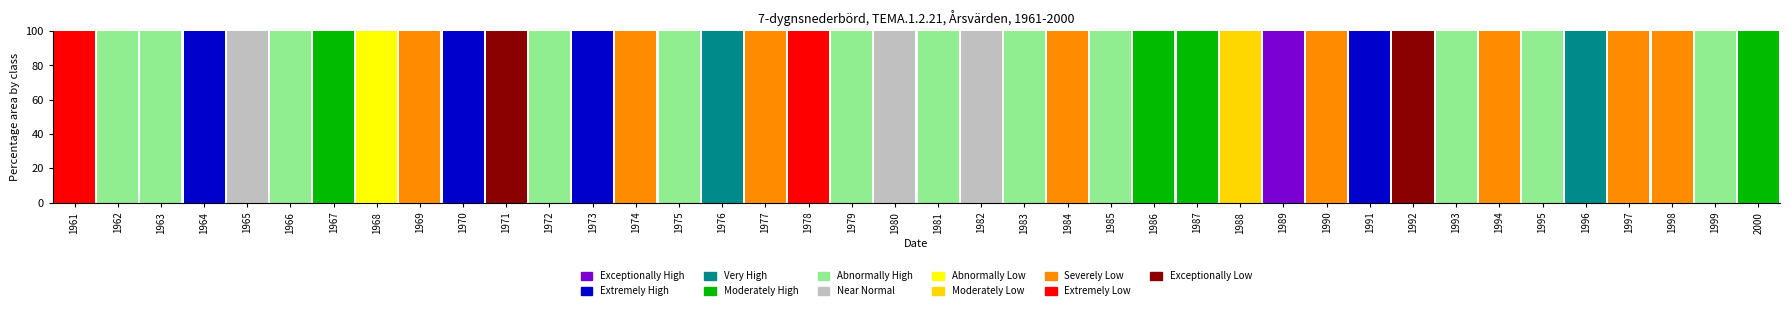

What is the highest value of the Exceptionally High series?

100